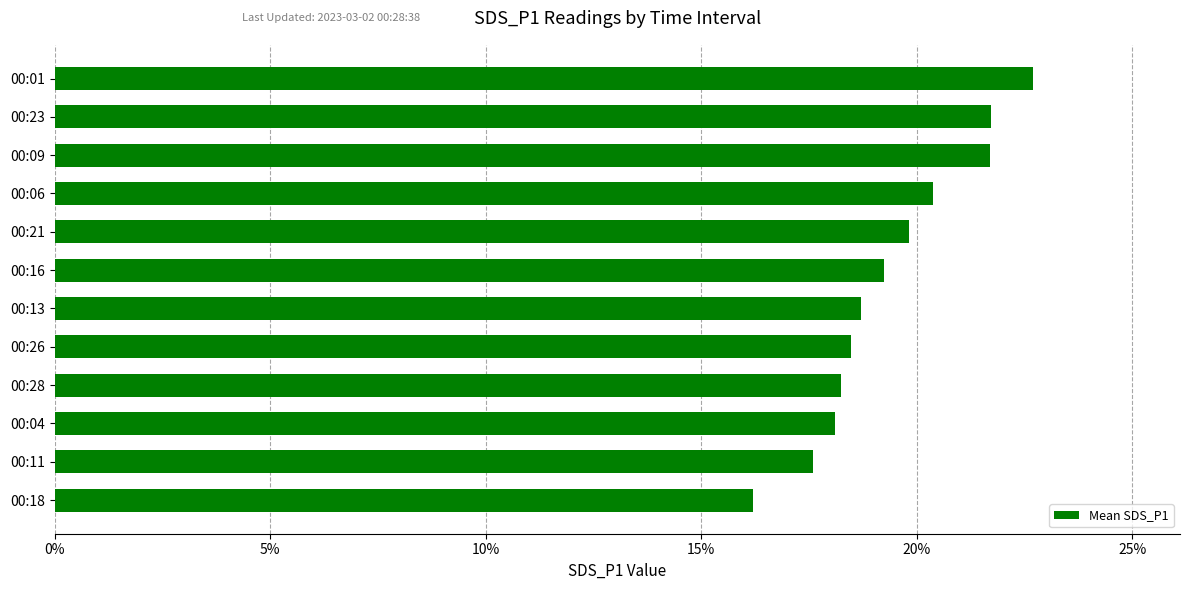

The value at 00:26 is 18.5. True or false?

True